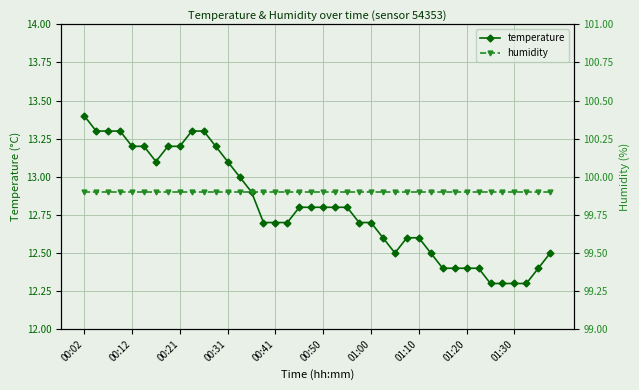

Rank the series by their maximum value, from lowest to highest.

temperature, humidity